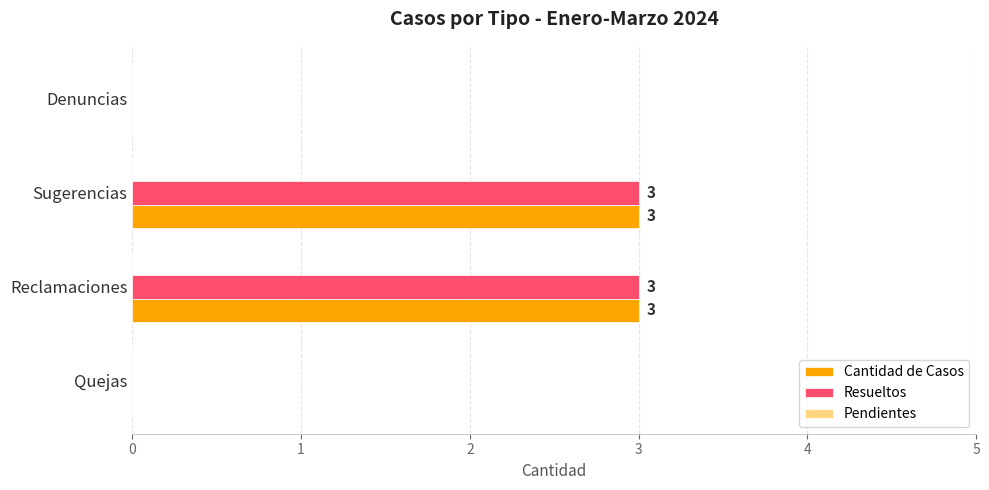

The Resueltos series shows -2 at Denuncias. True or false?

False